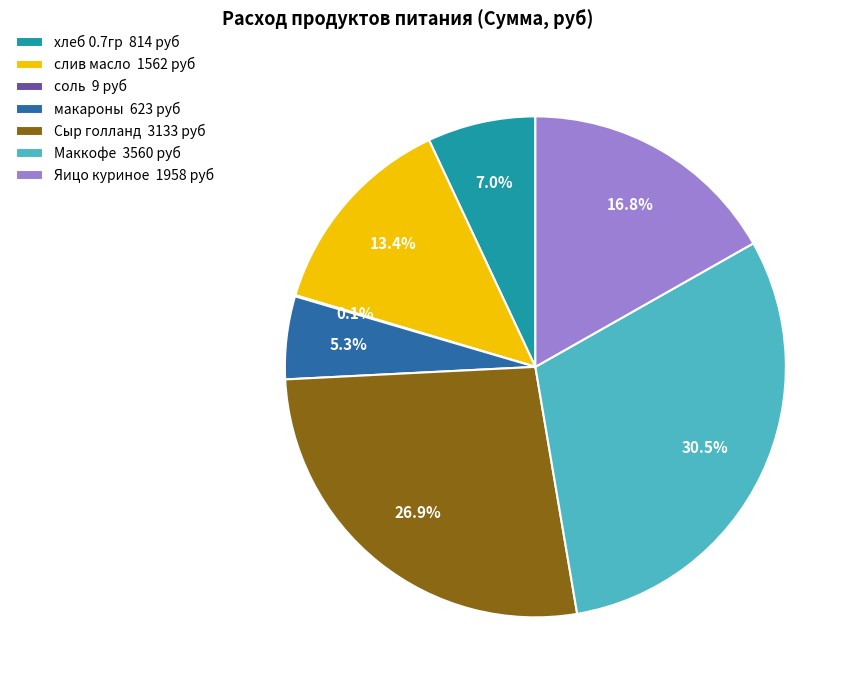

Does any single category account for the majority?

No